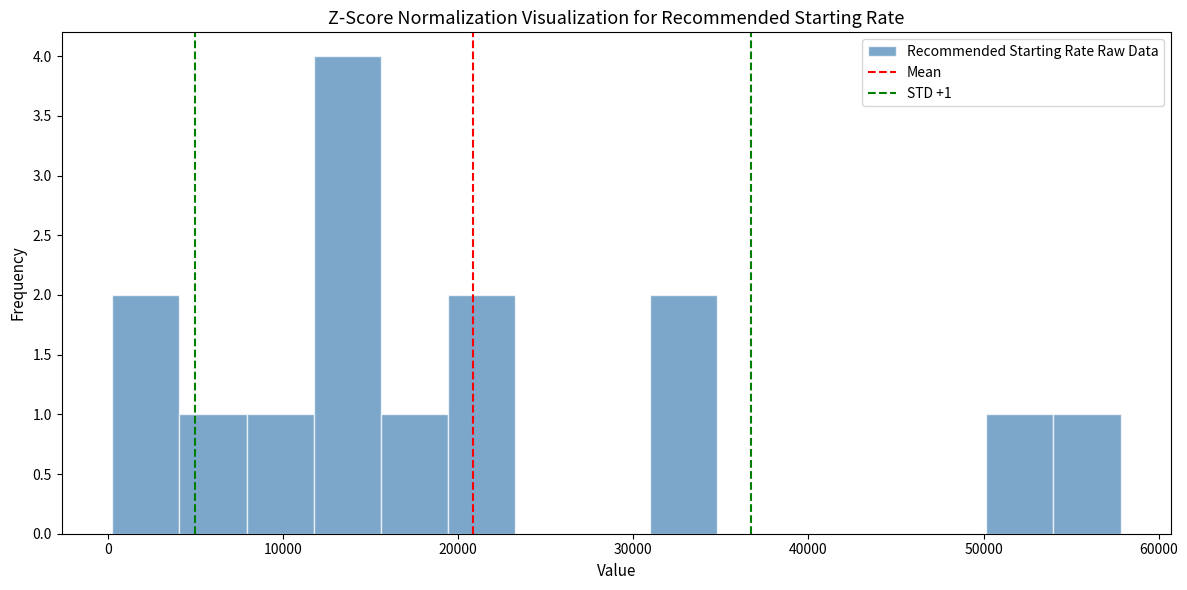

Read against the x-axis, roughly where is the centre of the tallest bar?

14000